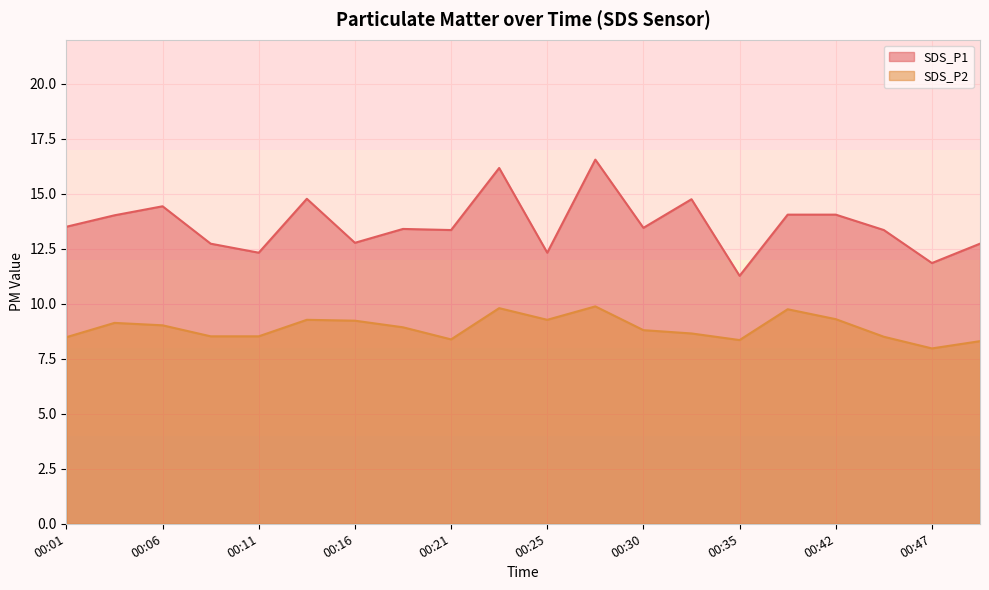

What is the difference between the maximum and minimum values in the SDS_P1 series?

5.3